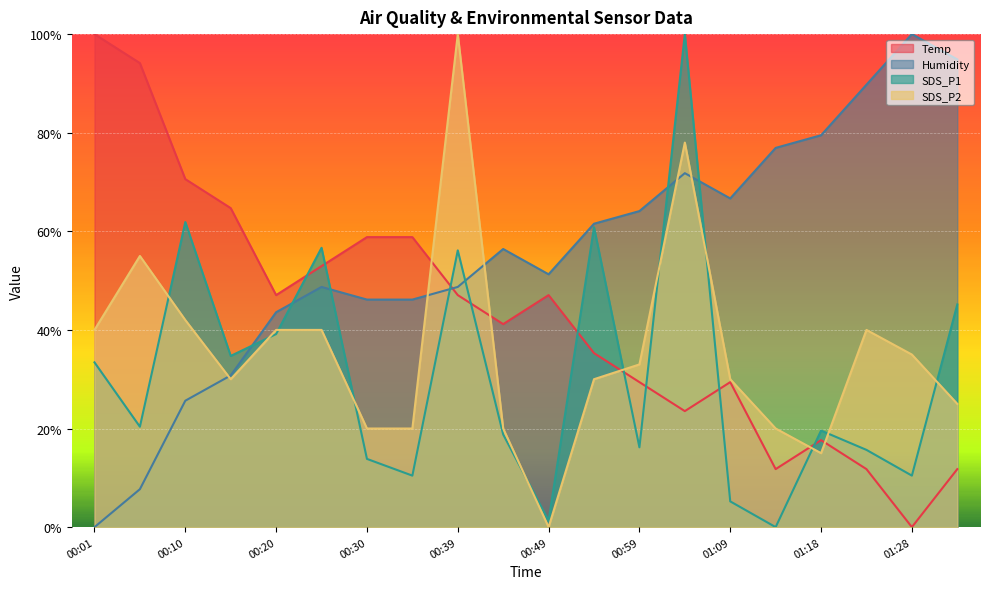

At 00:06, list the series in order from largest to smallest.

Temp, SDS_P2, SDS_P1, Humidity